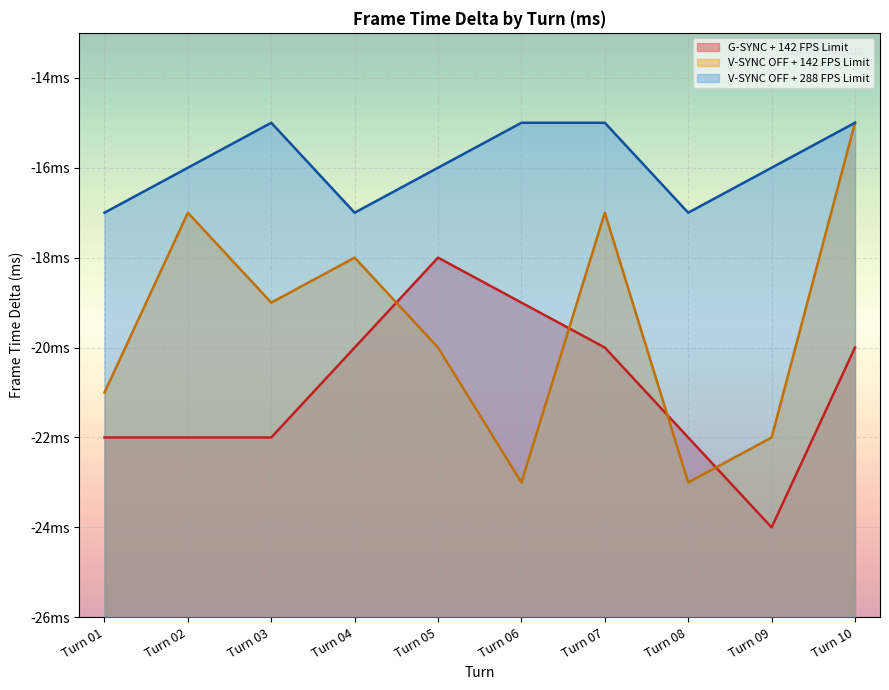

What is the value of the V-SYNC OFF + 142 FPS Limit point at the 7th from the left?

-17